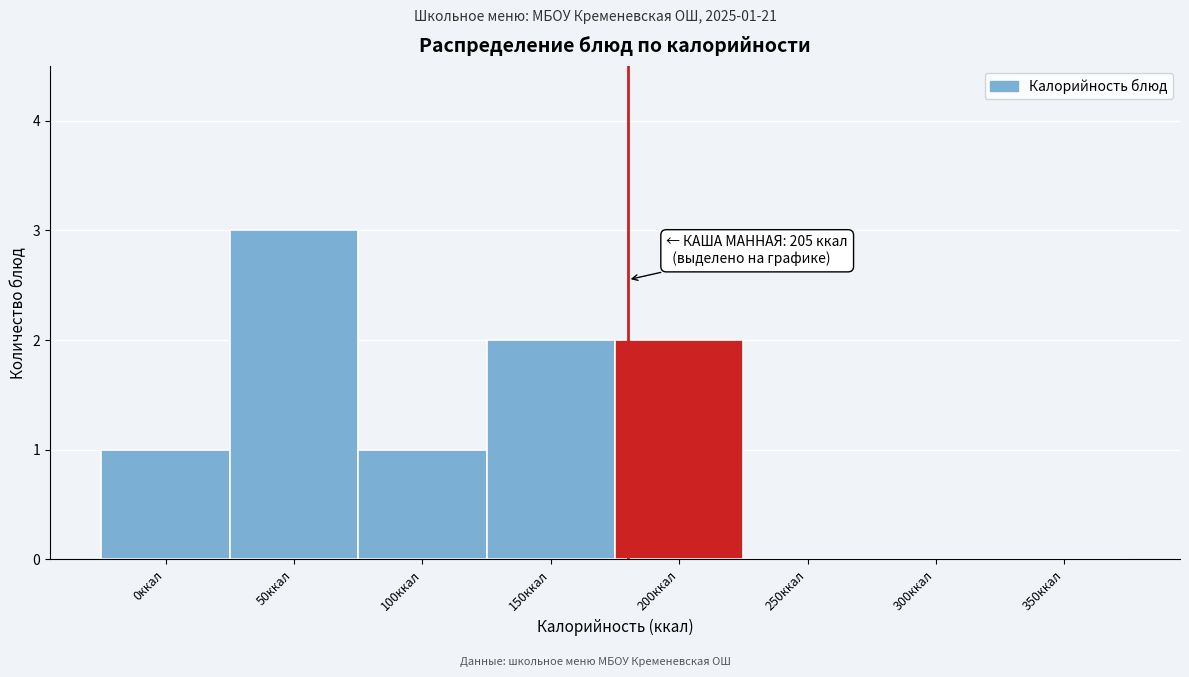

Reading left to right, transcribe all the data shown in this chart.

0ккал=1	50ккал=3	100ккал=1	150ккал=2	200ккал=2	250ккал=0	300ккал=0	350ккал=0